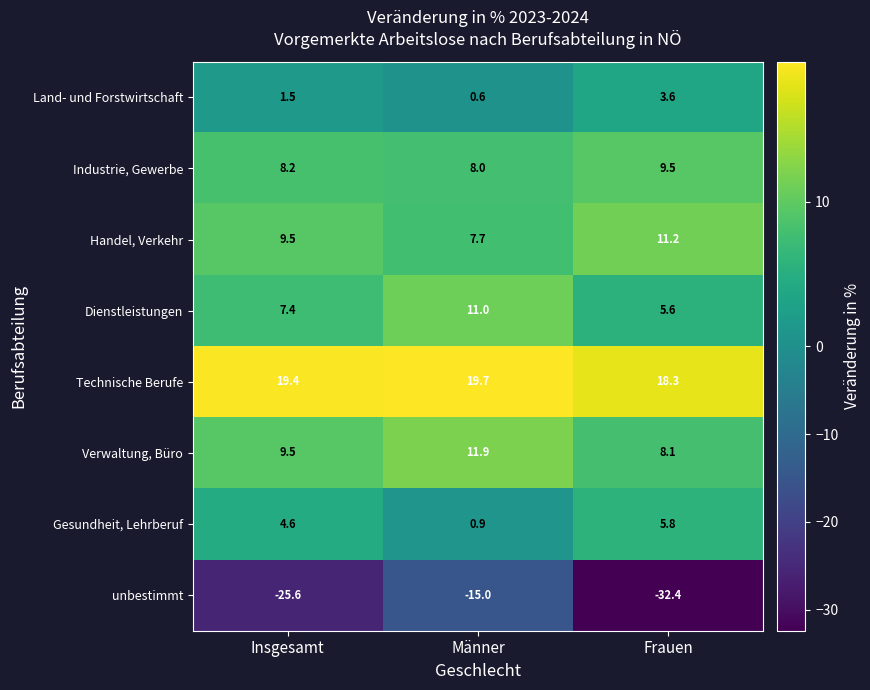

What is the maximum value shown in the chart?

19.7